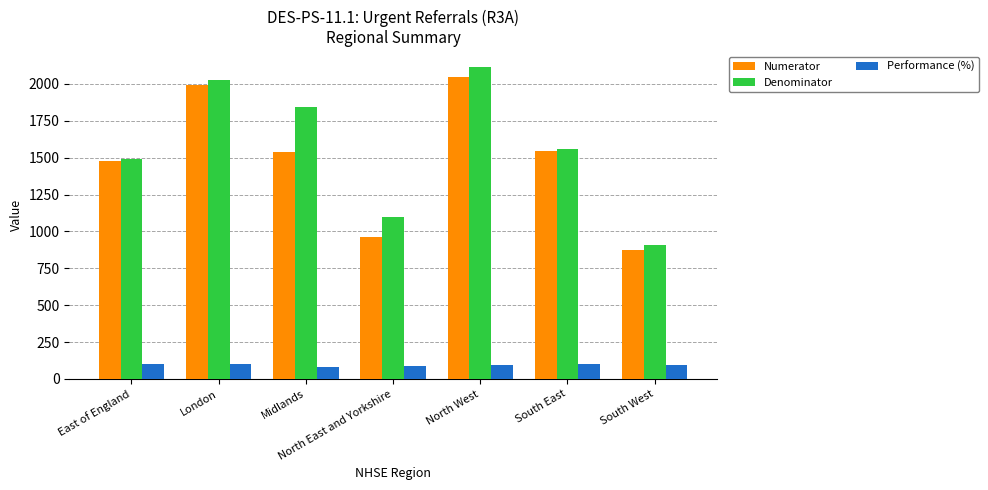

At Midlands, list the series in order from largest to smallest.

Denominator, Numerator, Performance (%)